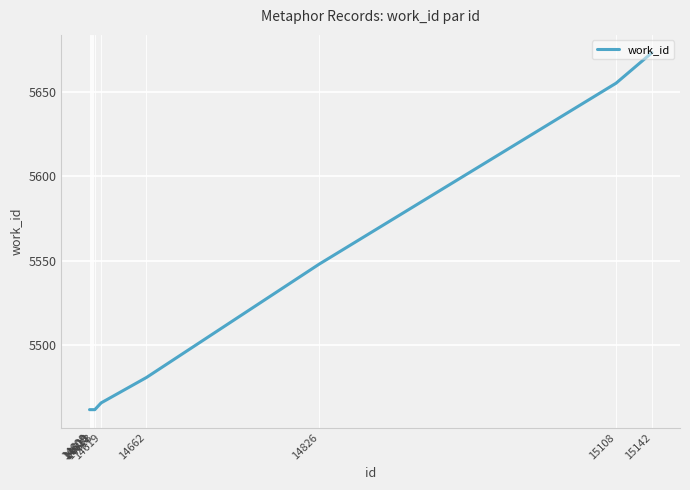

What is the maximum value shown in the chart?

5673